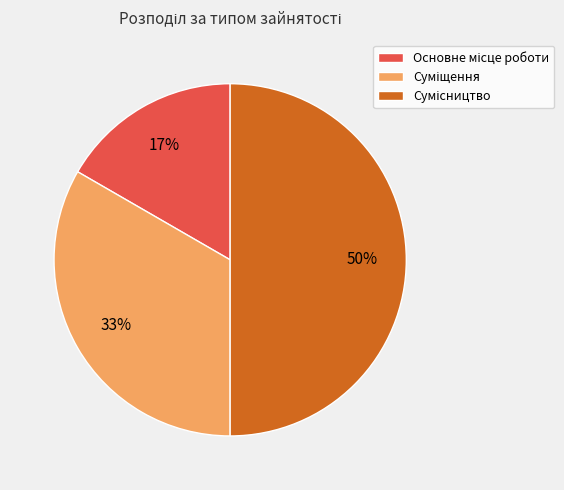

To the nearest percent, what is the average slice percentage?

33%